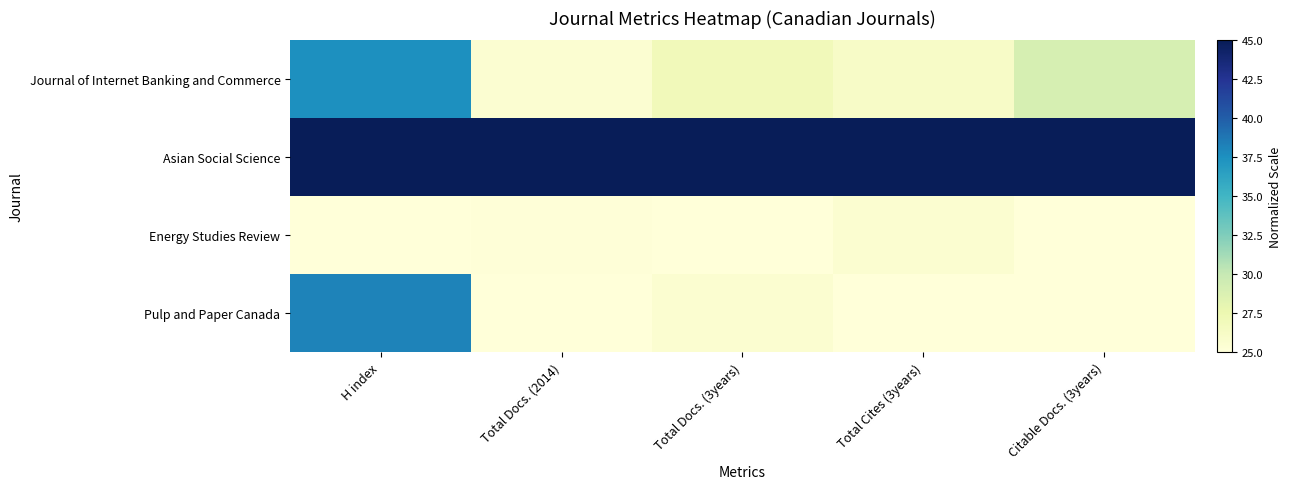

Reading left to right, extract all data points from this chart.

Journal of Internet Banking and Commerce: H index=37.6	Total Docs. (2014)=25.5	Total Docs. (3years)=26.9	Total Cites (3years)=26.1	Citable Docs. (3years)=29.1
Asian Social Science: H index=45.0	Total Docs. (2014)=45.0	Total Docs. (3years)=45.0	Total Cites (3years)=45.0	Citable Docs. (3years)=45.0
Energy Studies Review: H index=25.0	Total Docs. (2014)=25.1	Total Docs. (3years)=25.0	Total Cites (3years)=25.6	Citable Docs. (3years)=25.0
Pulp and Paper Canada: H index=38.1	Total Docs. (2014)=25.0	Total Docs. (3years)=25.6	Total Cites (3years)=25.0	Citable Docs. (3years)=25.0